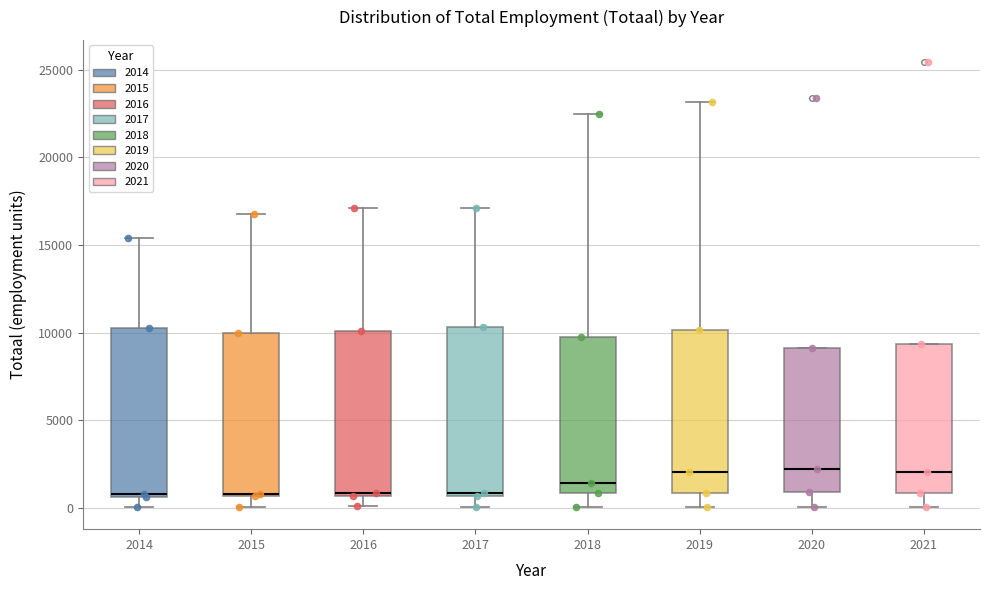

Reading left to right, transcribe this box plot: for each box, give where its median line is, the range the box spans, and where its two whiskers end, as read against the y-axis. The values are not printed on the chart, so give them approximately, as read against the axis.

2014: median 1000, box 500 to 10500, whiskers 0 to 15500
2015: median 1000, box 500 to 10000, whiskers 0 to 17000
2016: median 1000, box 500 to 10000, whiskers 0 to 17000
2017: median 1000, box 500 to 10500, whiskers 0 to 17000
2018: median 1500, box 1000 to 10000, whiskers 0 to 22500
2019: median 2000, box 1000 to 10000, whiskers 0 to 23000
2020: median 2000, box 1000 to 9000, whiskers 0 to 9000
2021: median 2000, box 1000 to 9500, whiskers 0 to 9500